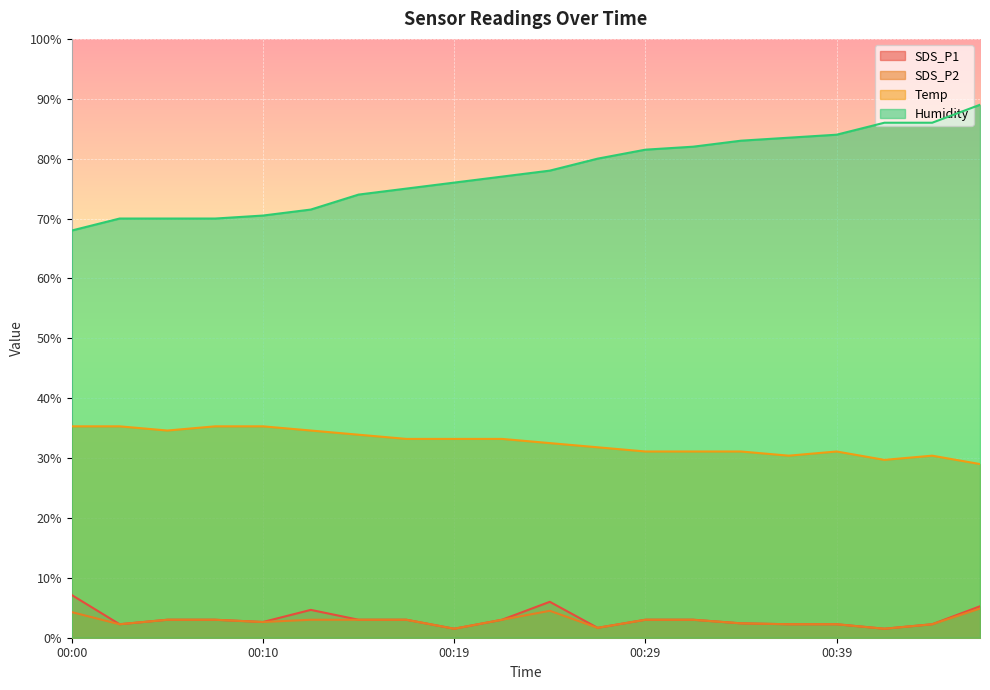

Is it true that Humidity equals 70.0 at 00:07?

True